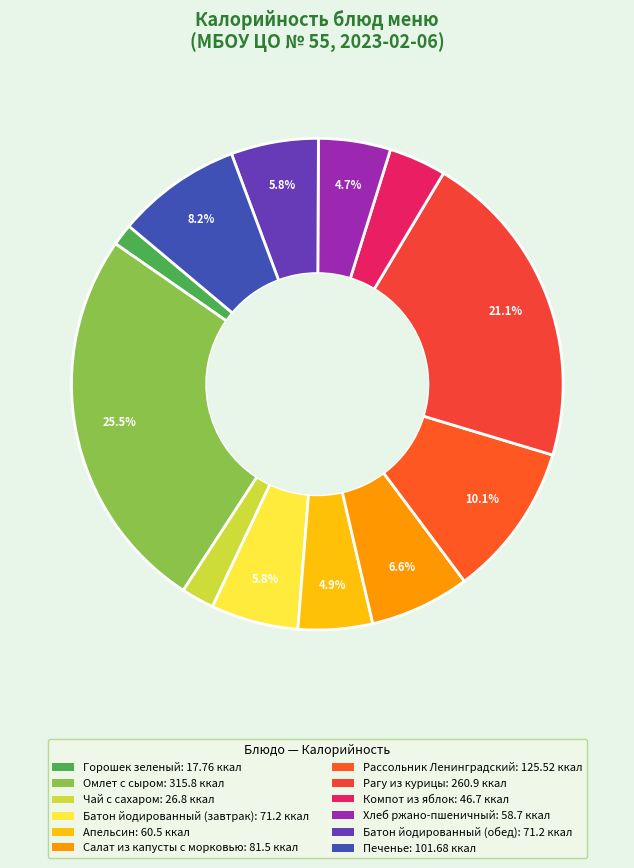

What percentage is NOT represented by Горошек зеленый?

98.6%